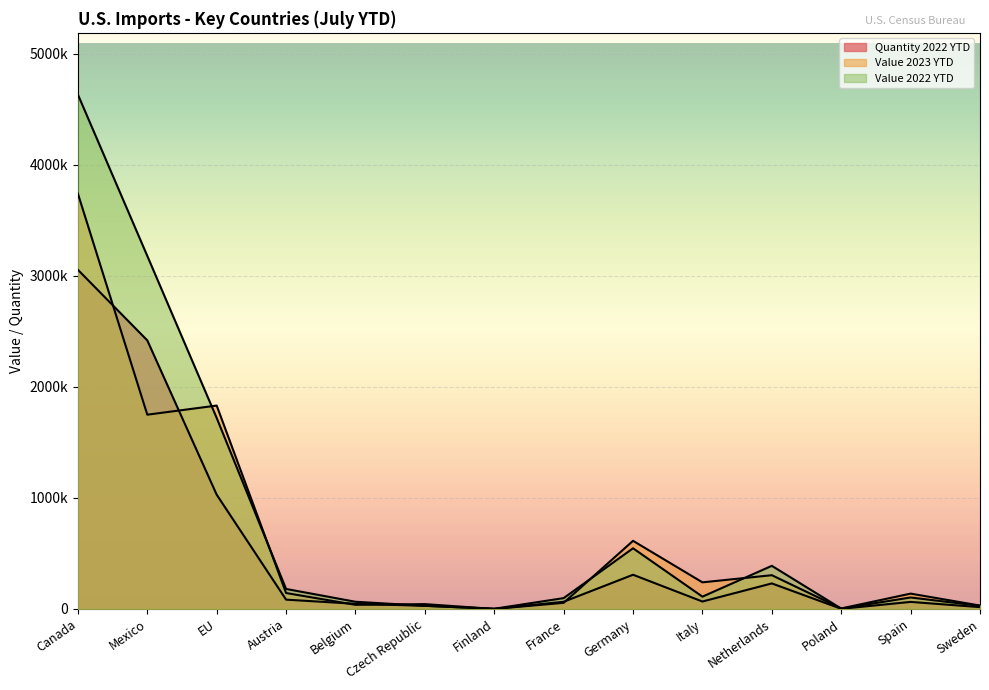

At which category is the sum across all series the highest?

Canada